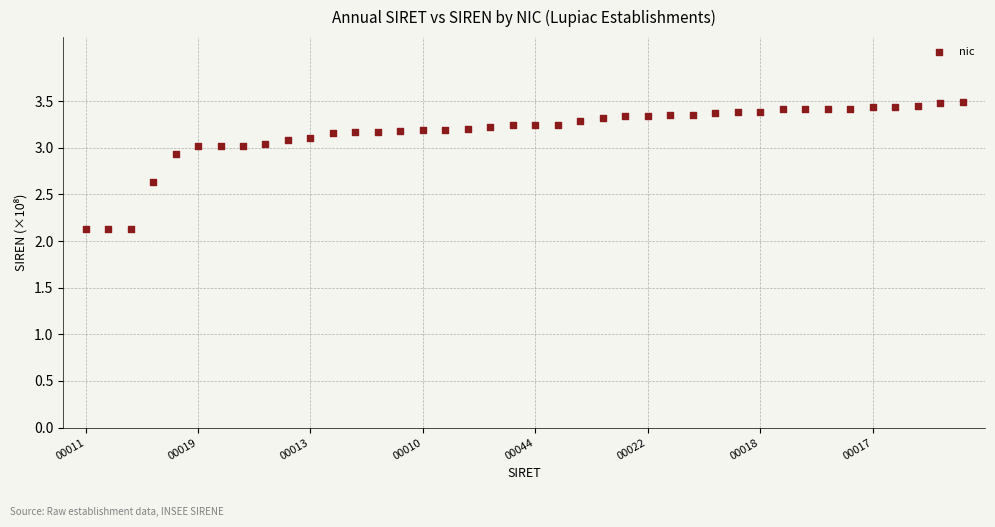

What is the range of Y values (max minus min)?

1.4